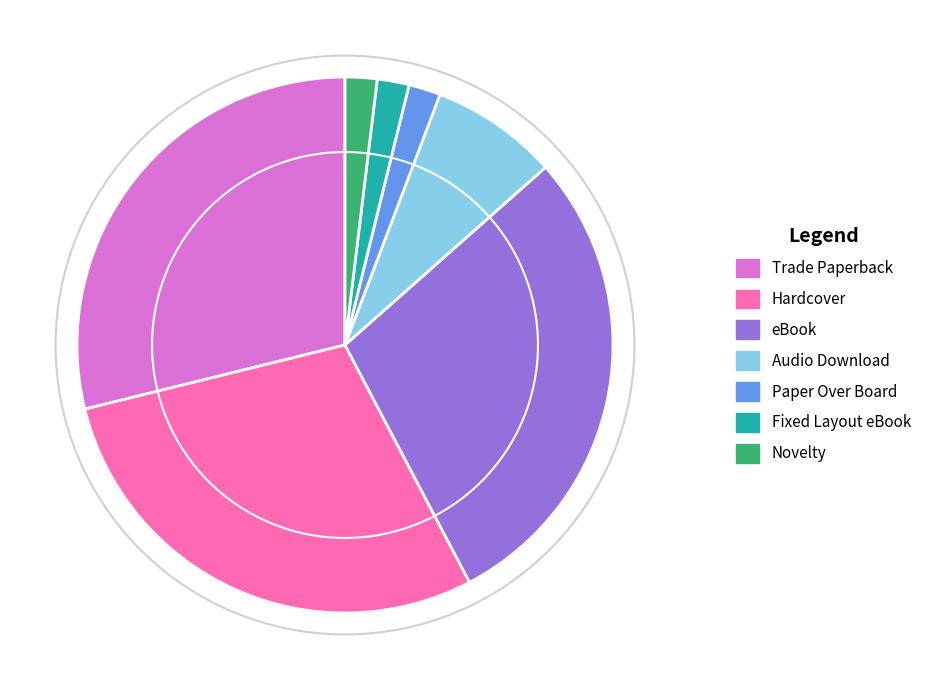

Is the sum of Trade Paperback and Audio Download greater than half?

No